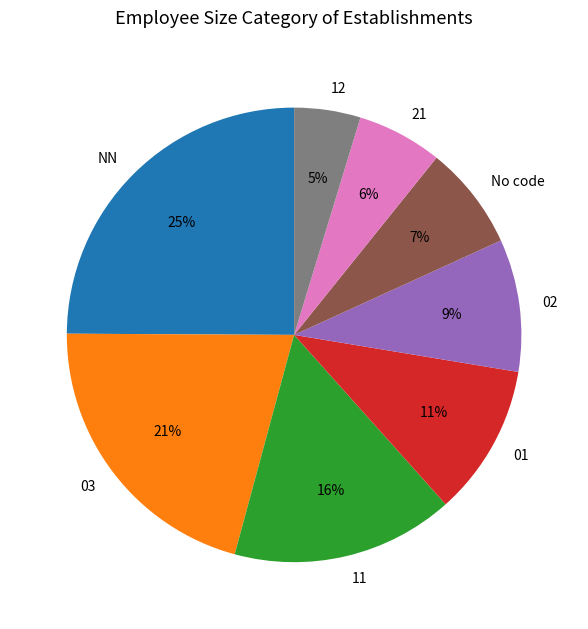

What percentage is the 03 slice, to the nearest percent?

21%